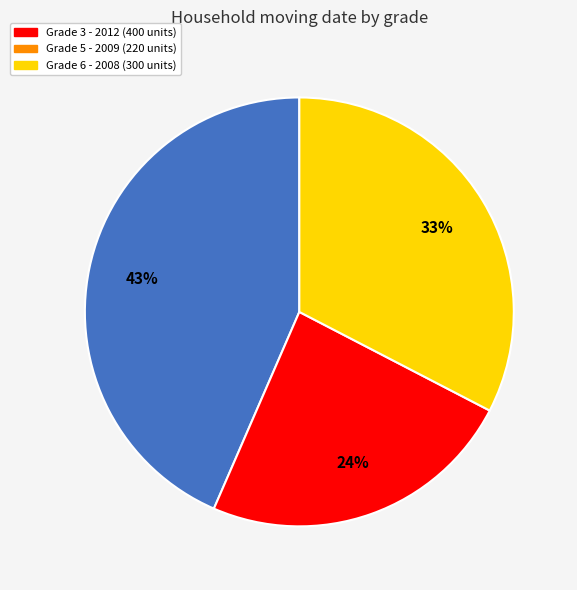

To the nearest percent, what is the average slice percentage?

33%